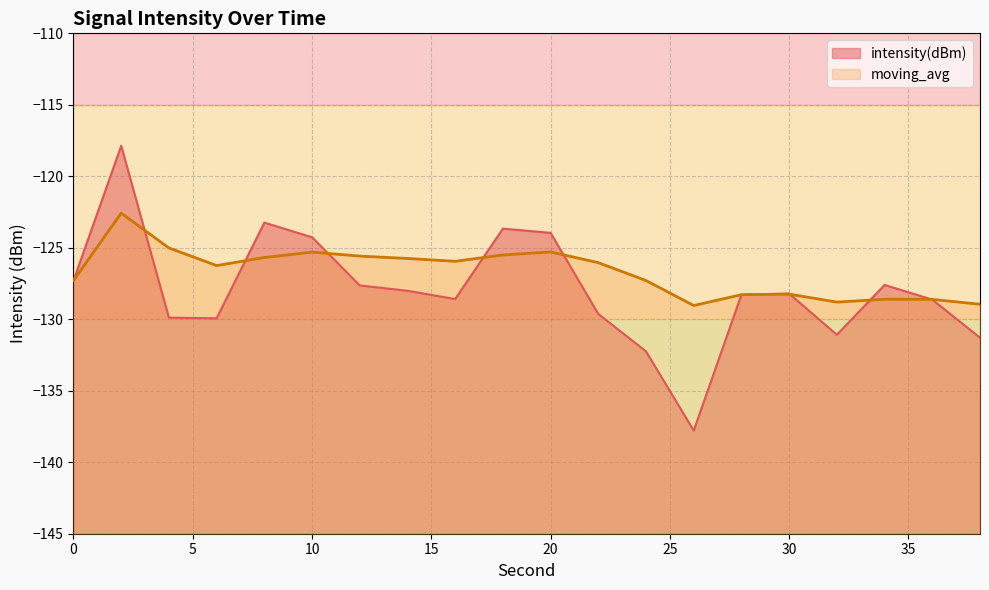

Reading left to right, transcribe all the data shown in this chart.

intensity(dBm): -127.3	-117.9	-129.9	-129.9	-123.2	-124.3	-127.6	-128.0	-128.6	-123.7	-124.0	-129.6	-132.2	-137.8	-128.3	-128.2	-131.1	-127.6	-128.6	-131.3
moving_avg: -127.3	-122.6	-125.0	-126.2	-125.7	-125.3	-125.6	-125.7	-125.9	-125.5	-125.3	-126.0	-127.3	-129.0	-128.3	-128.2	-128.8	-128.6	-128.6	-128.9